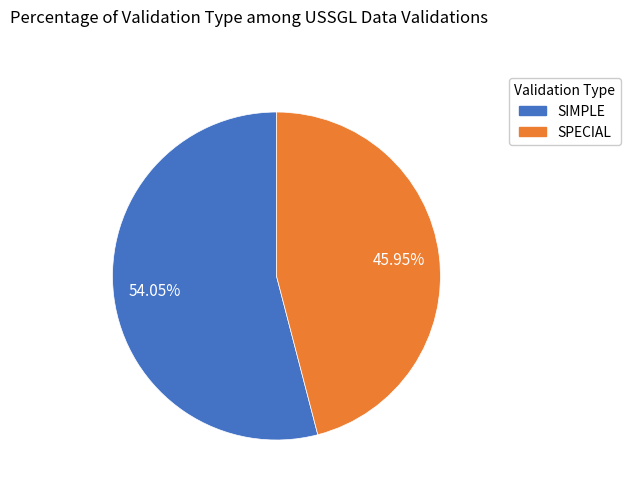

Do SIMPLE and SPECIAL together represent more than half of the pie?

Yes